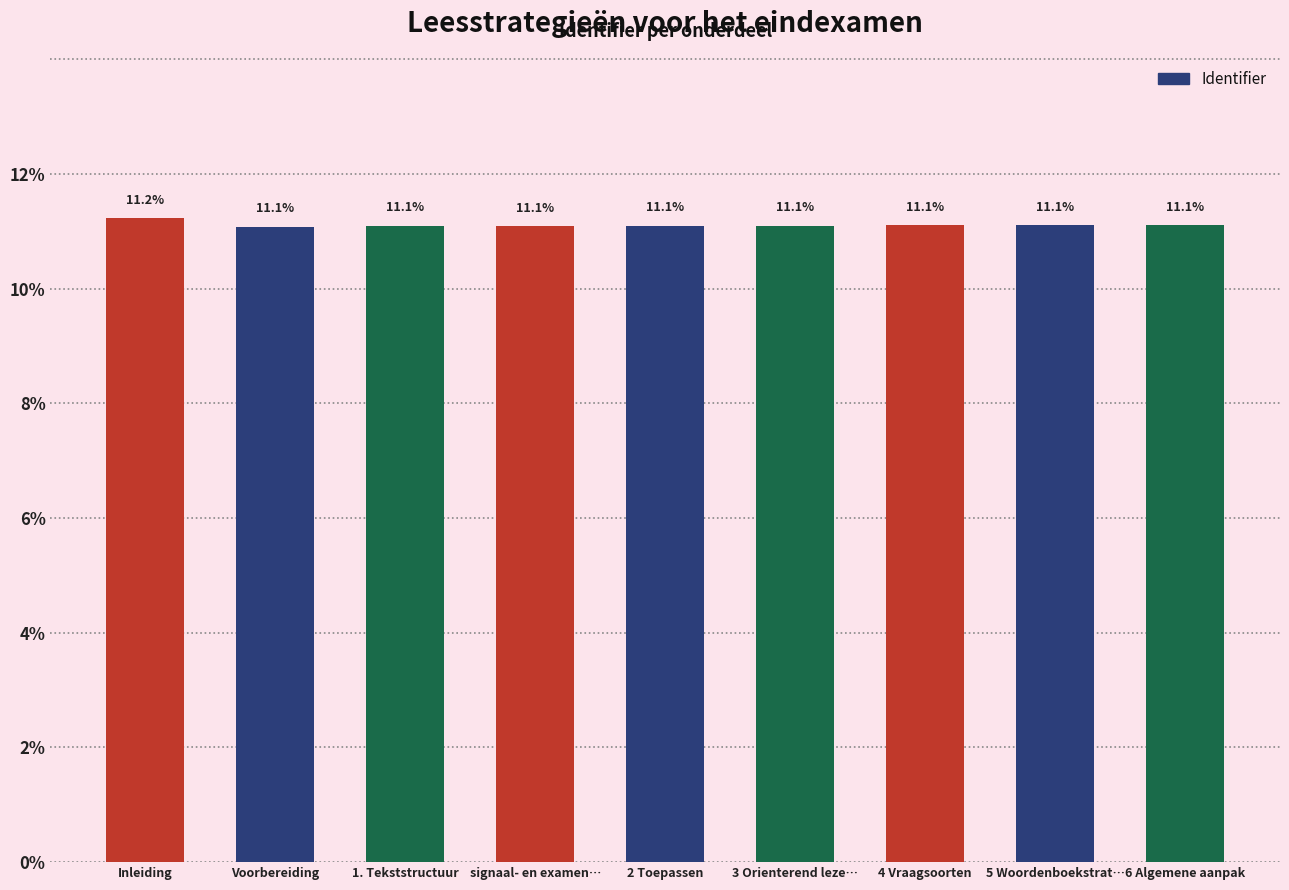

What is the ratio of the value at 4 Vraagsoorten to the value at 6 Algemene aanpak?

1.0